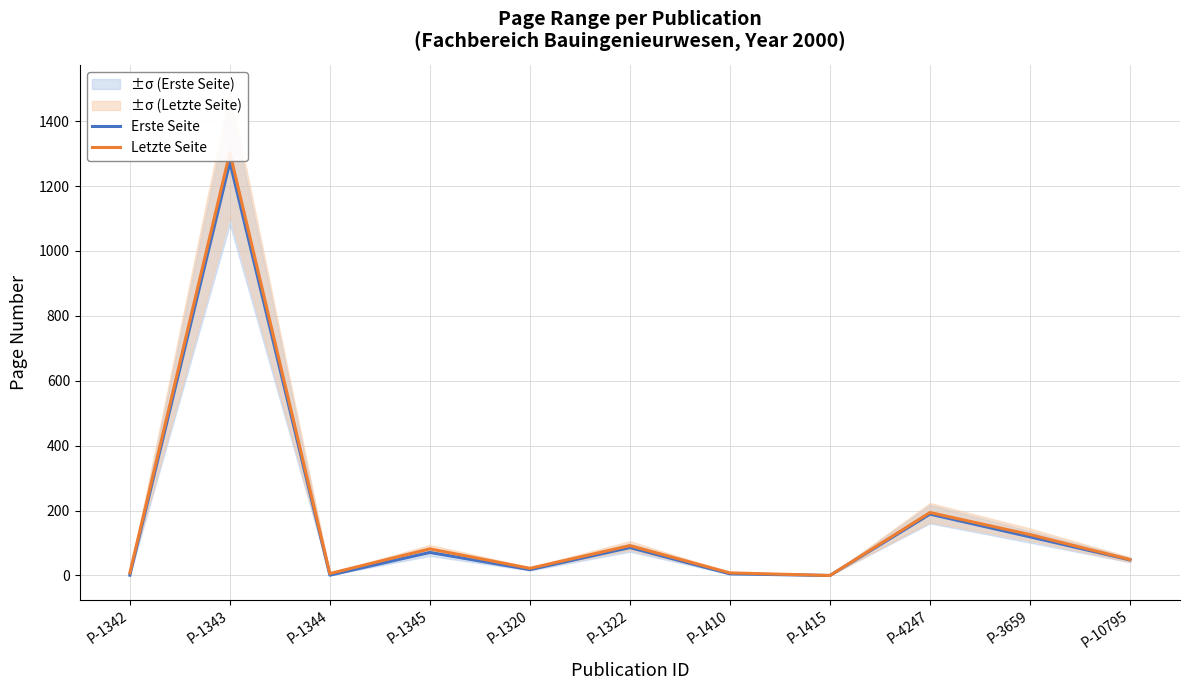

At which category does Erste Seite reach its first local valley?

P-1344